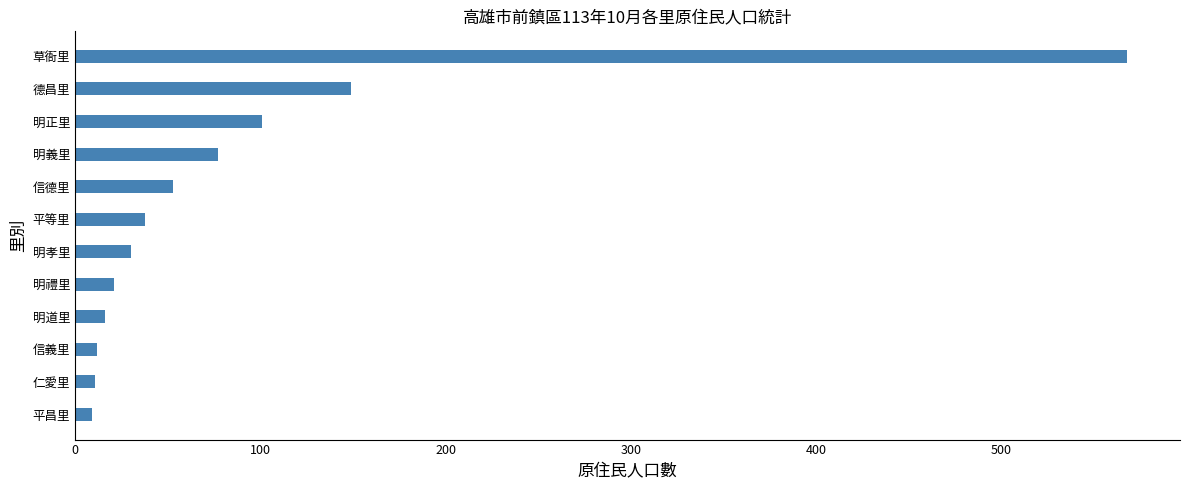

Where is the data nearest to the value 288?

德昌里